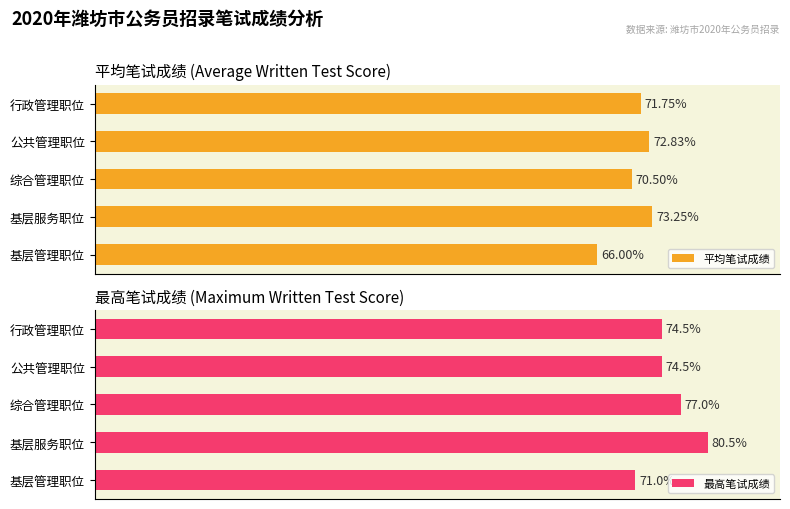

List the series in order of their peak value, highest first.

最高笔试成绩, 平均笔试成绩